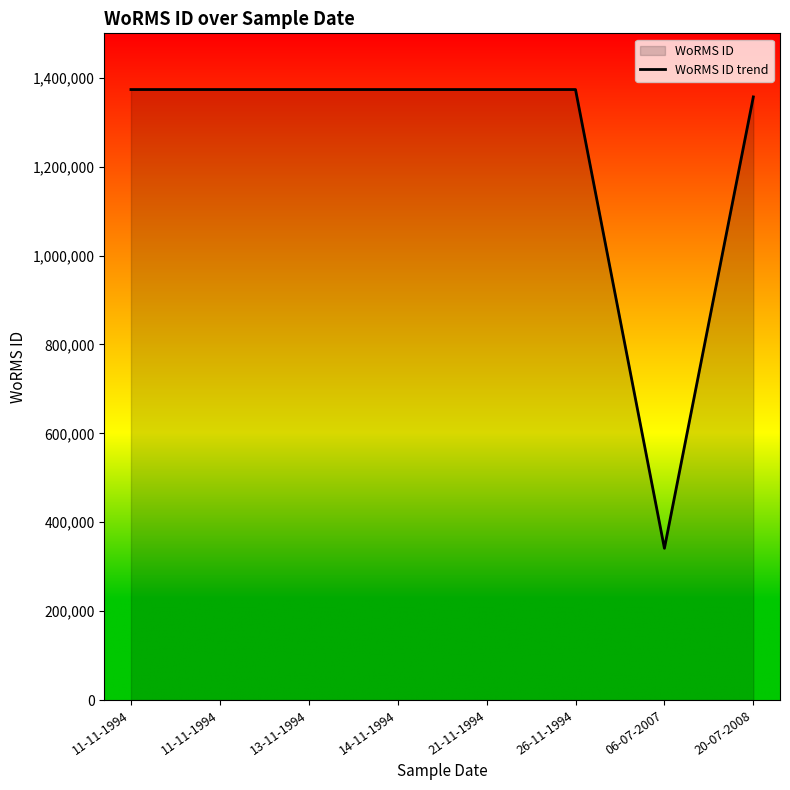

How many points are lower than both their immediate neighbors (excluding endpoints)?

1